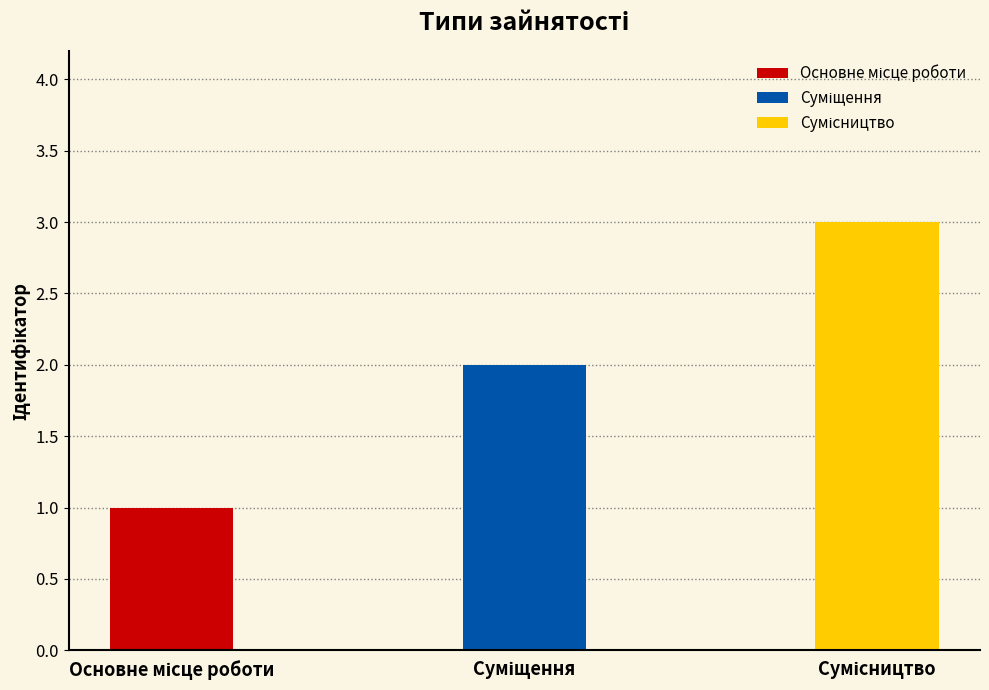

Count the values in the range 1 to 3.

3